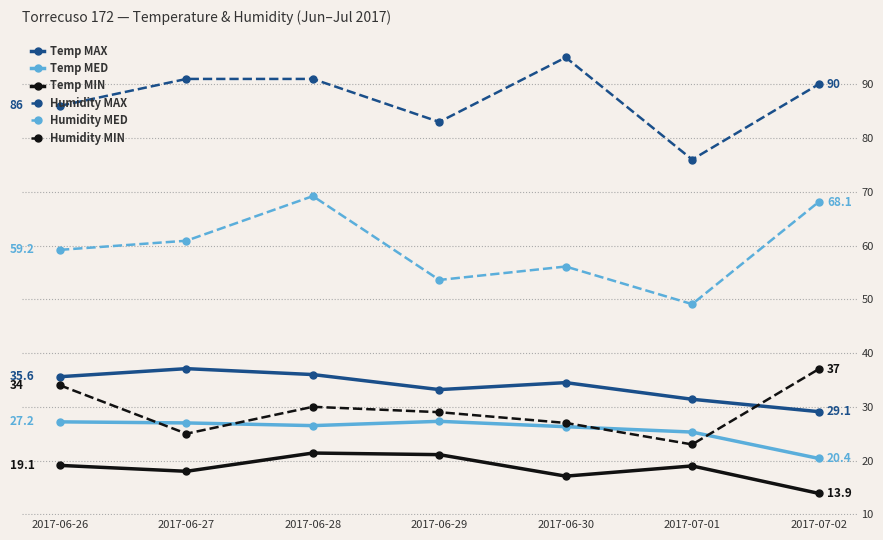

What value does the Temp MAX series have at 2017-06-30?

34.5